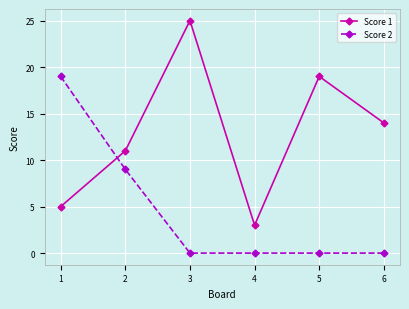

Which series has the largest range (max minus min)?

Score 1